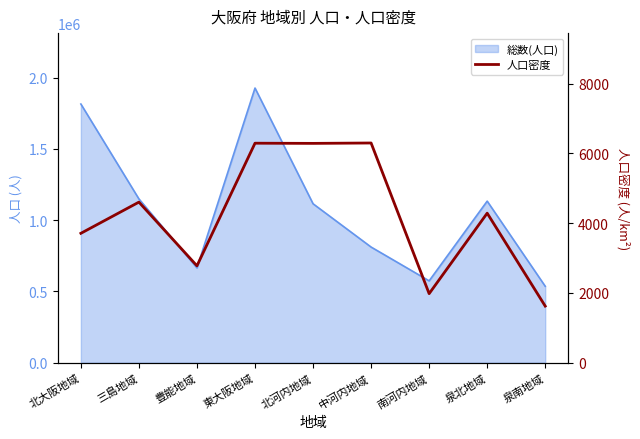

Approximately how many times larger is the value at 南河内地域 compared to 北大阪地域?

0.5